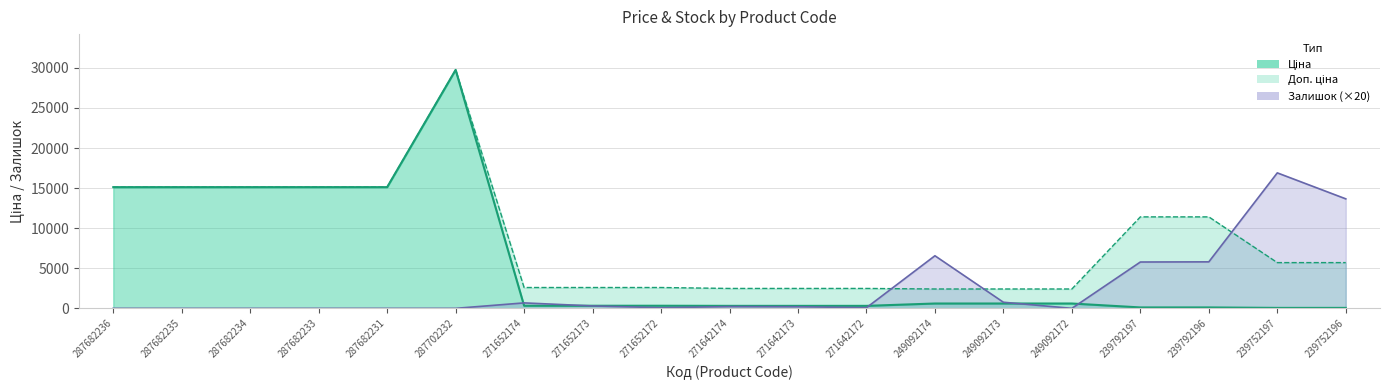

What are all the series names shown in the legend?

Ціна, Доп. ціна, Залишок